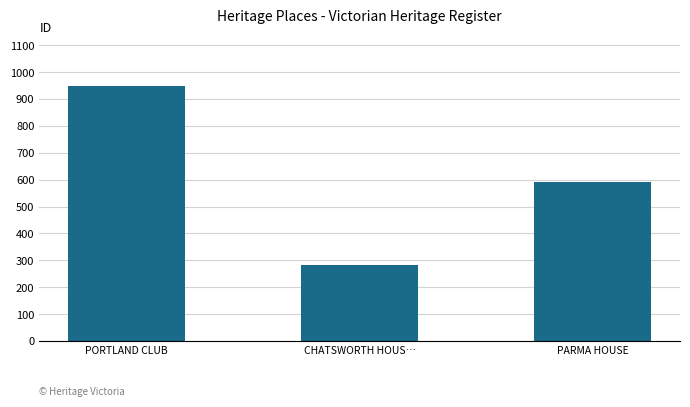

The chart shows a value of 312 at PORTLAND CLUB. True or false?

False